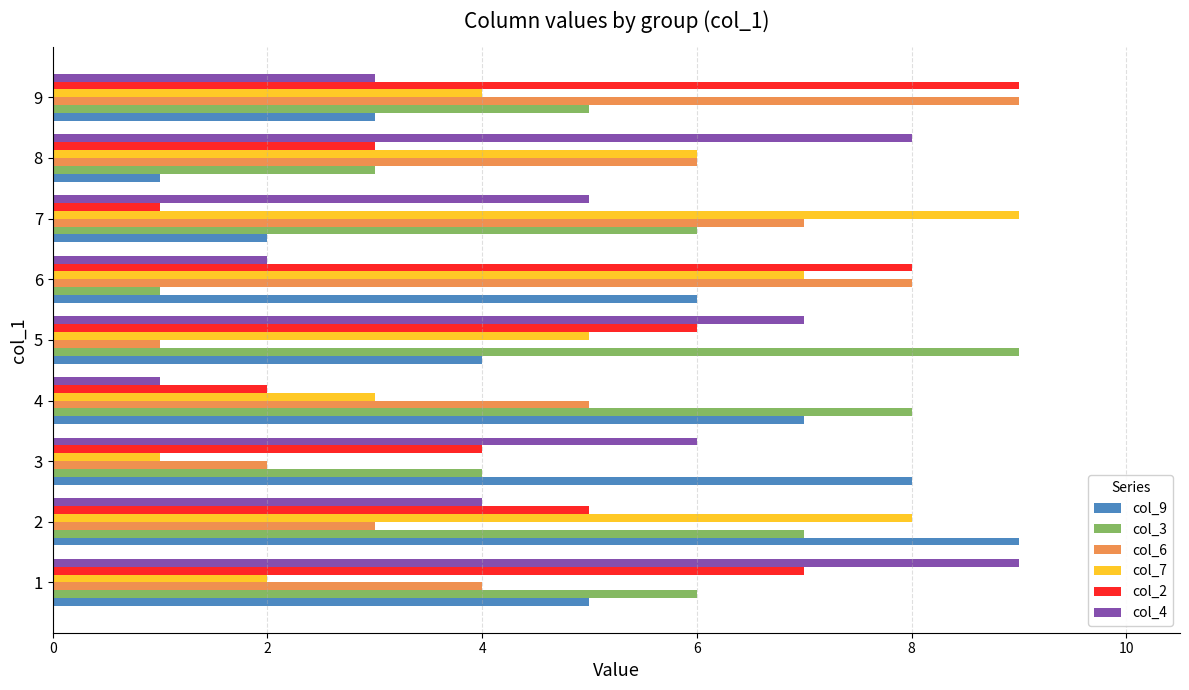

What is the minimum value shown in the chart?

1